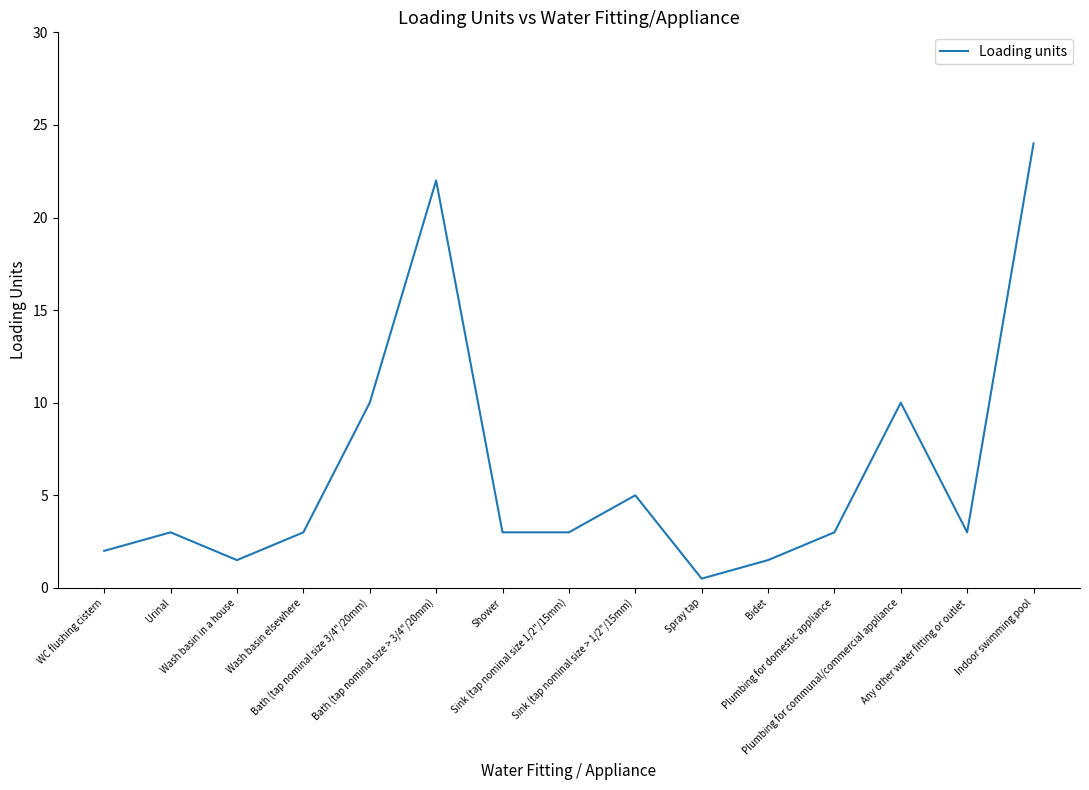

What is the greatest value displayed?

24.0